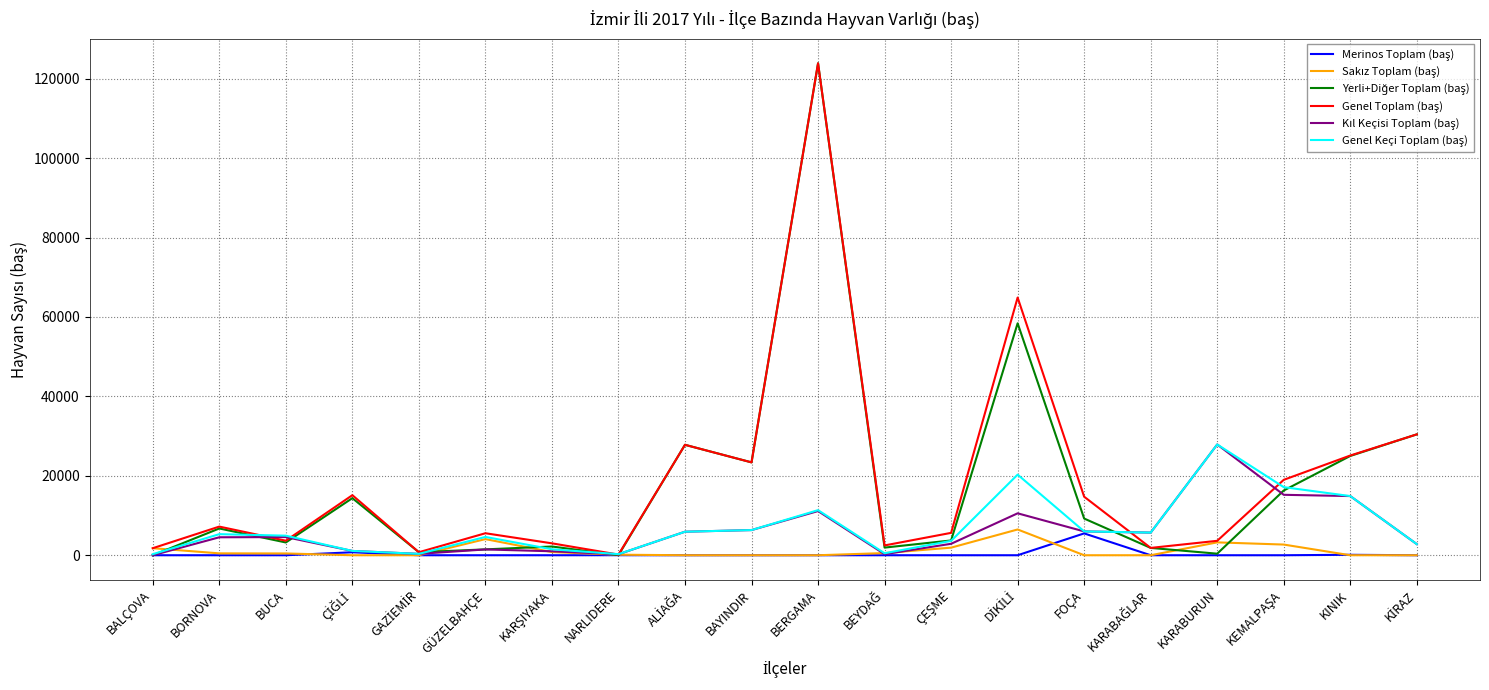

Which category has the highest value across all series?

BERGAMA